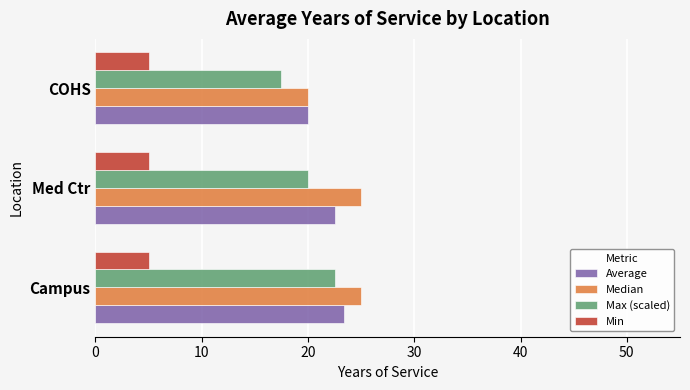

What is the greatest value displayed?

25.0